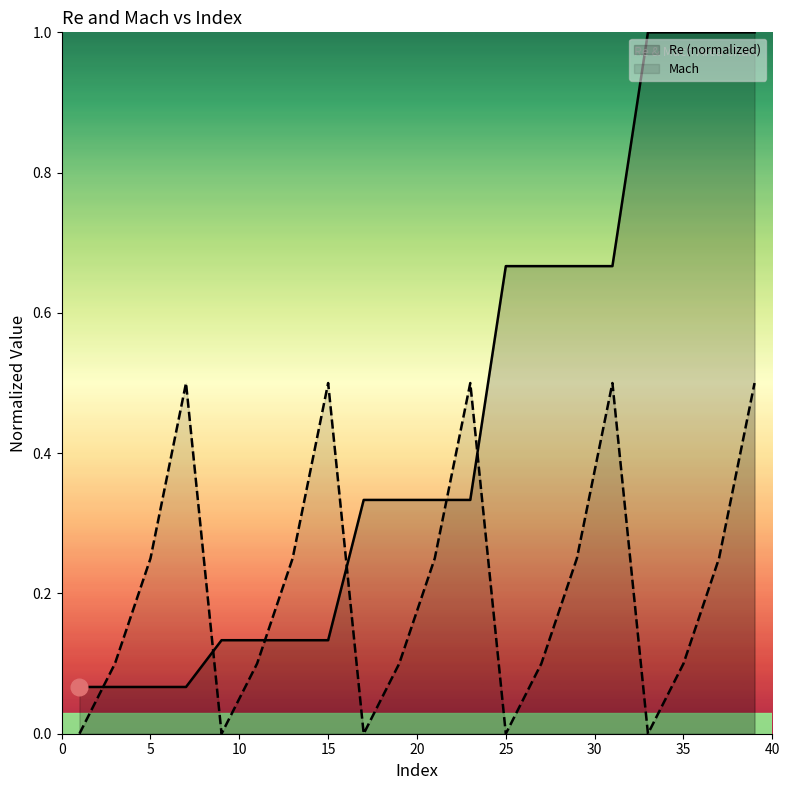

How many intersections are there between Re (normalized) and Mach?

6